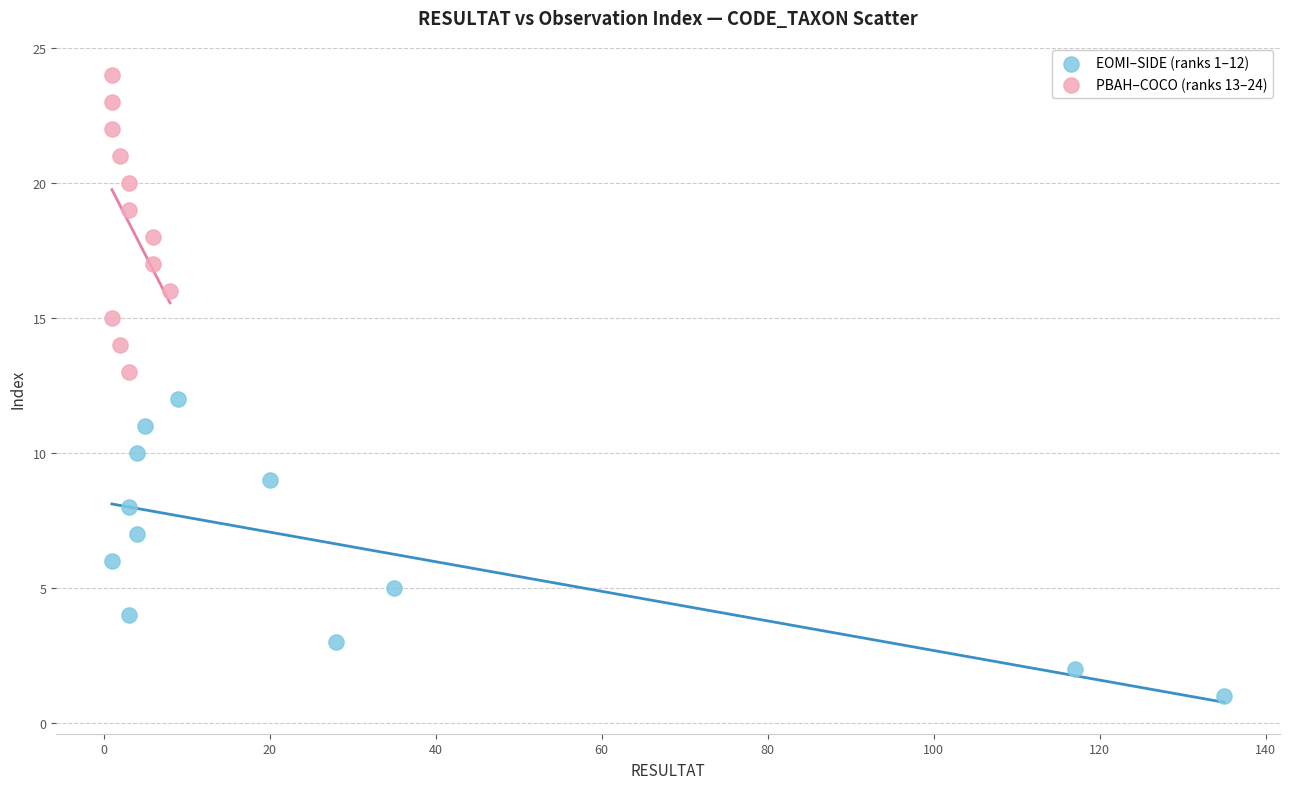

Which series reaches the minimum Y coordinate?

EOMI–SIDE (ranks 1–12)